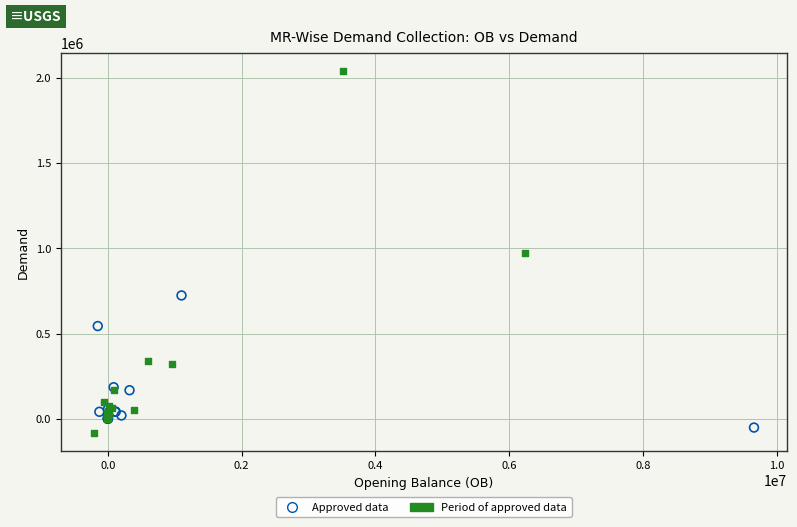

Which series has the widest spread of Y values?

Period of approved data